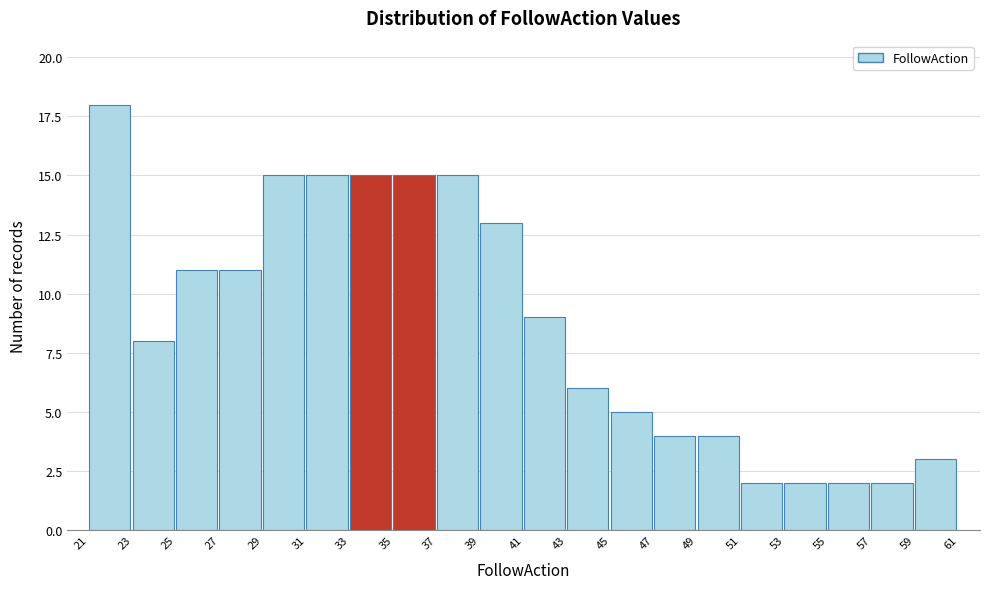

Over which range of the x-axis is the bar tallest?

21 to 23